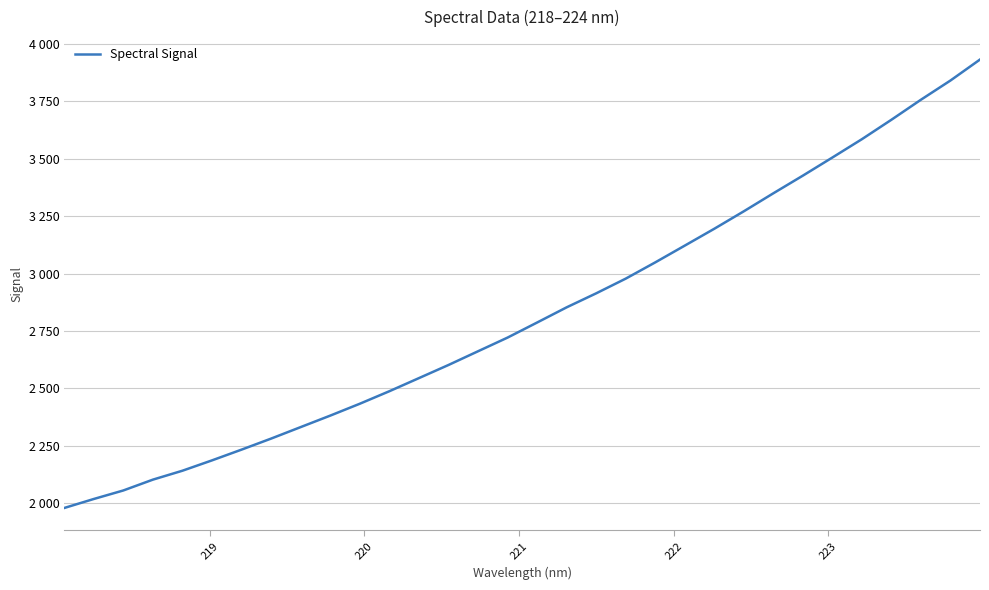

What is the average value?

2825.0